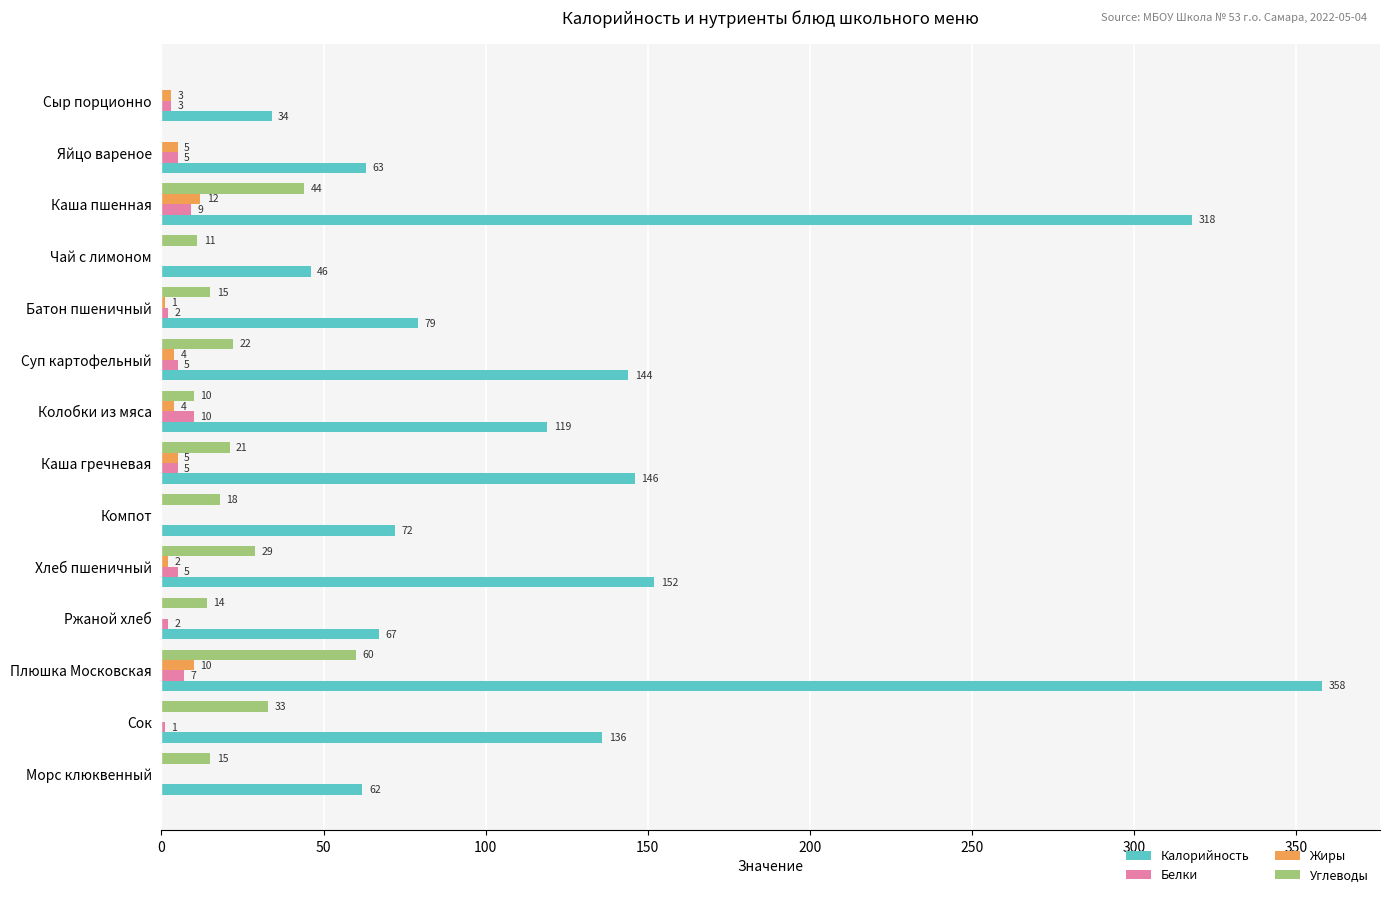

At which category does the chart reach its peak across all series?

Плюшка Московская